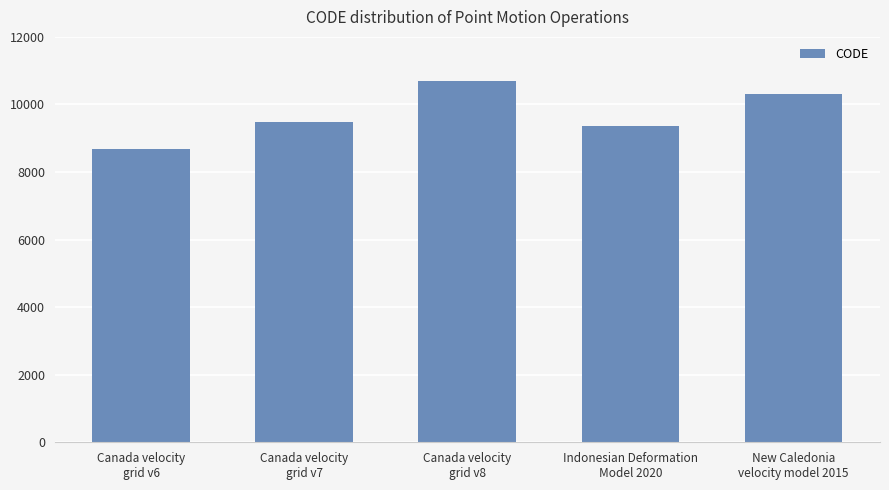

Count the number of data series in this chart.

1